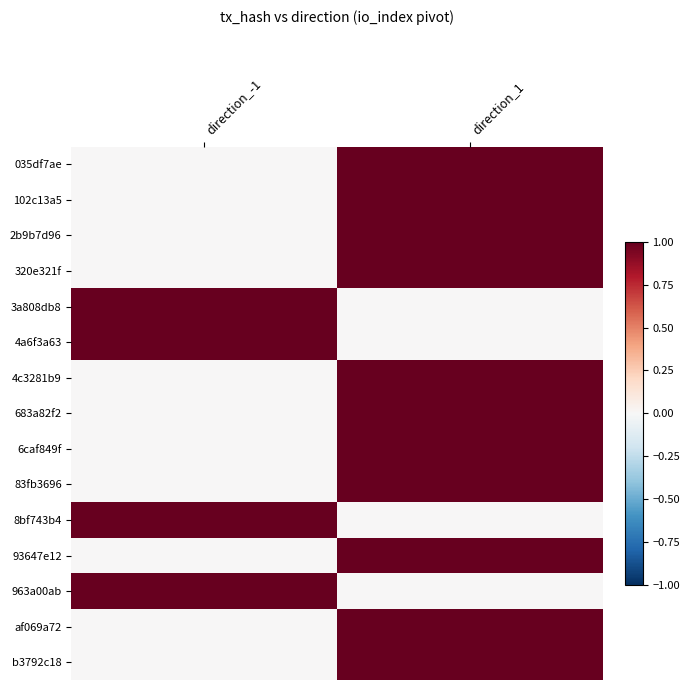

Reading left to right, extract all data points from this chart.

035df7ae: direction_-1=0	direction_1=1
102c13a5: direction_-1=0	direction_1=1
2b9b7d96: direction_-1=0	direction_1=1
320e321f: direction_-1=0	direction_1=1
3a808db8: direction_-1=1	direction_1=0
4a6f3a63: direction_-1=1	direction_1=0
4c3281b9: direction_-1=0	direction_1=1
683a82f2: direction_-1=0	direction_1=1
6caf849f: direction_-1=0	direction_1=1
83fb3696: direction_-1=0	direction_1=1
8bf743b4: direction_-1=1	direction_1=0
93647e12: direction_-1=0	direction_1=1
963a00ab: direction_-1=1	direction_1=0
af069a72: direction_-1=0	direction_1=1
b3792c18: direction_-1=0	direction_1=1